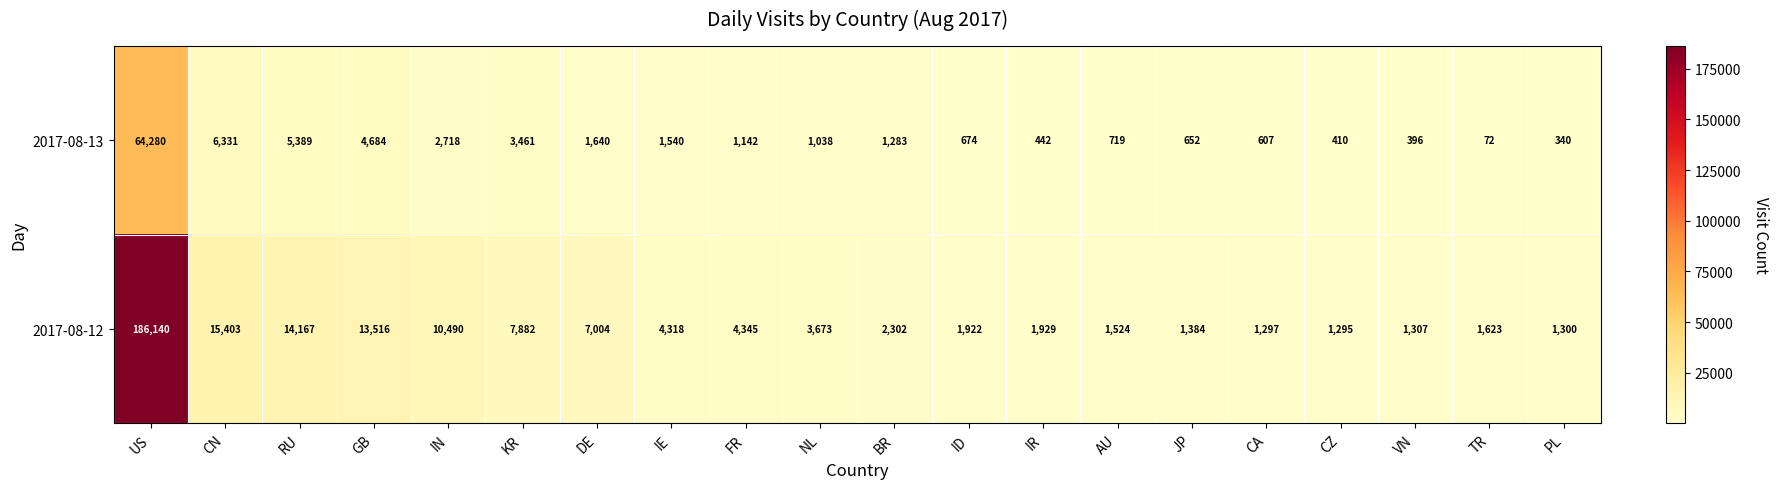

At which category is the sum across all series the highest?

US